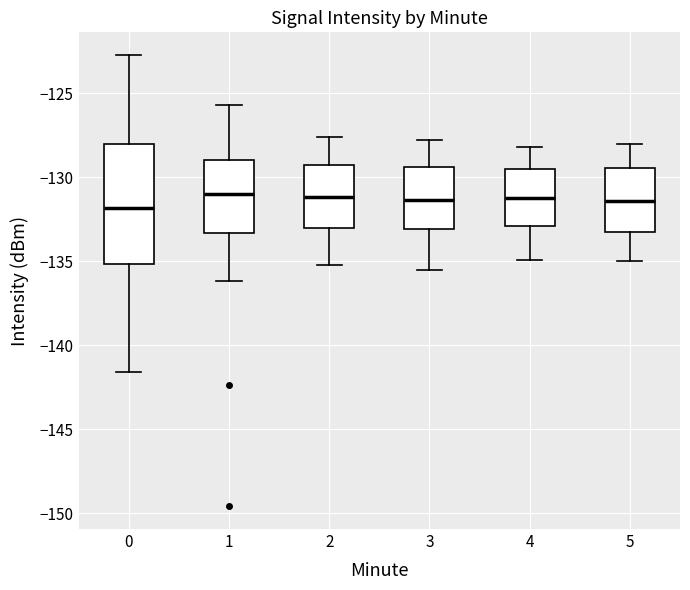

Comparing the boxes themselves (not the whiskers), which one is the tallest?

0